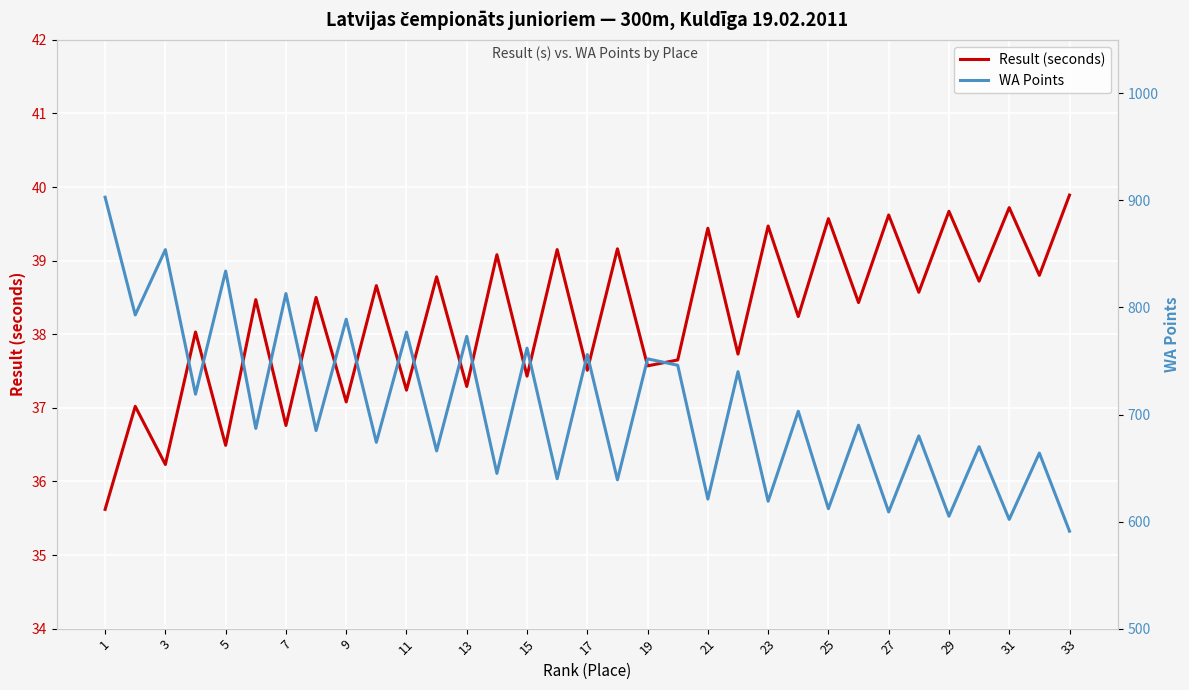

How many interior local valleys does the WA Points series have?

15